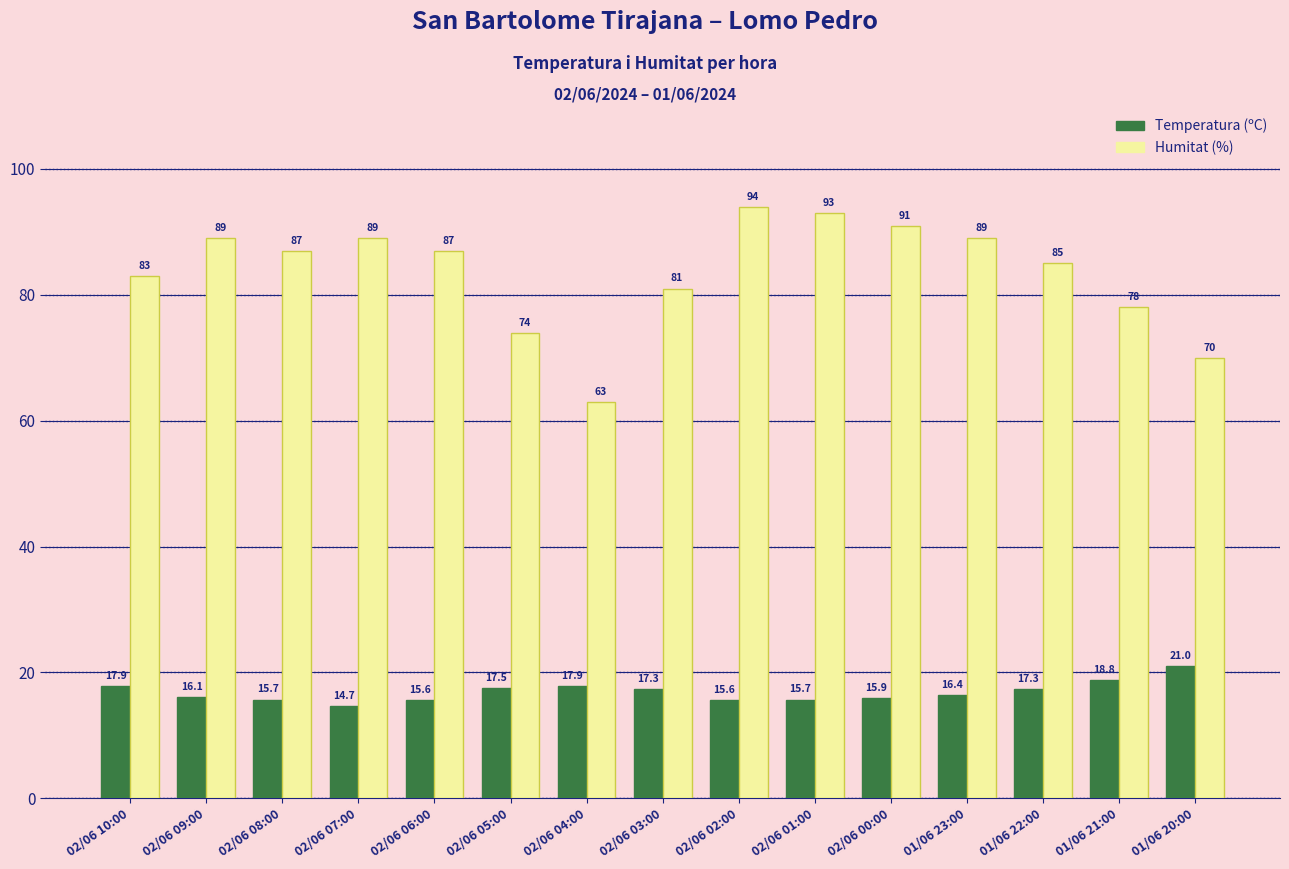

The Temperatura (ºC) series shows 8.0 at 02/06 01:00. True or false?

False